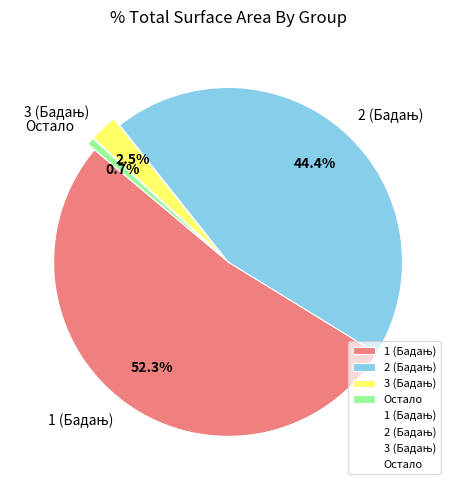

What is the smallest slice in the pie chart?

Остало